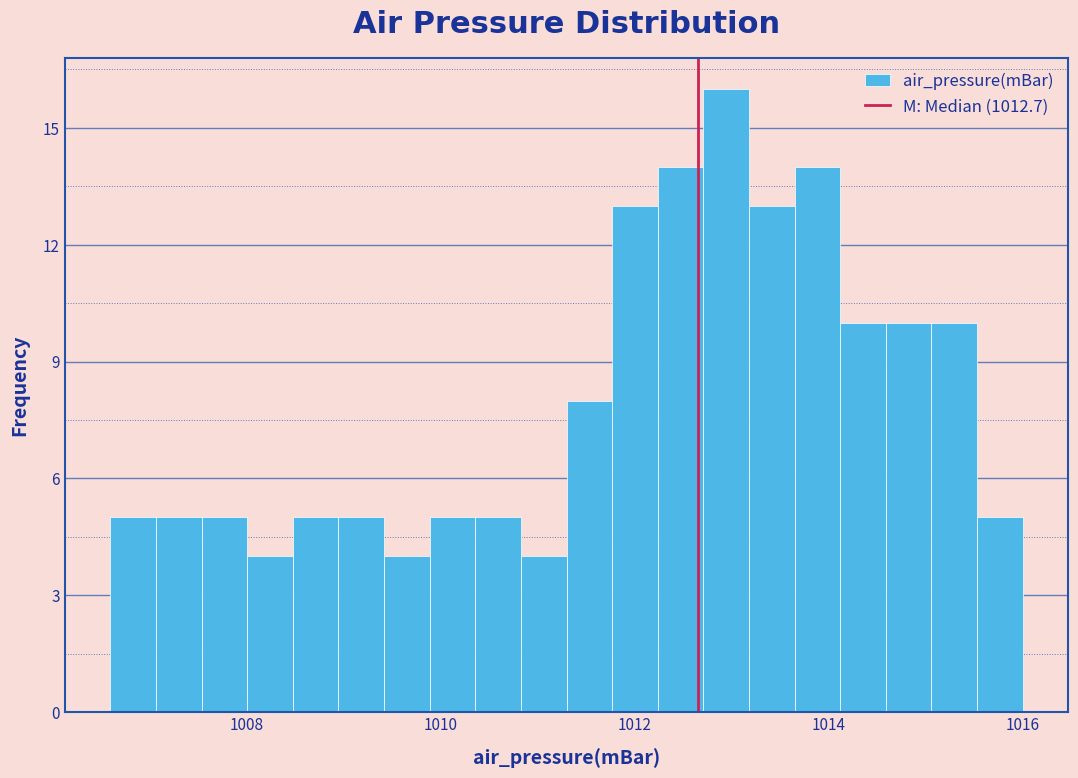

Read against the x-axis, roughly where is the centre of the tallest bar?

1013.0